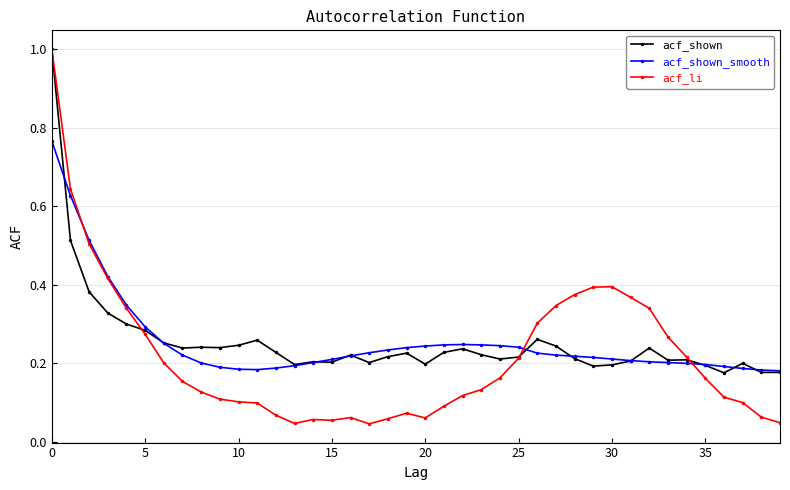

True or false: acf_shown and acf_li intersect in this chart.

True